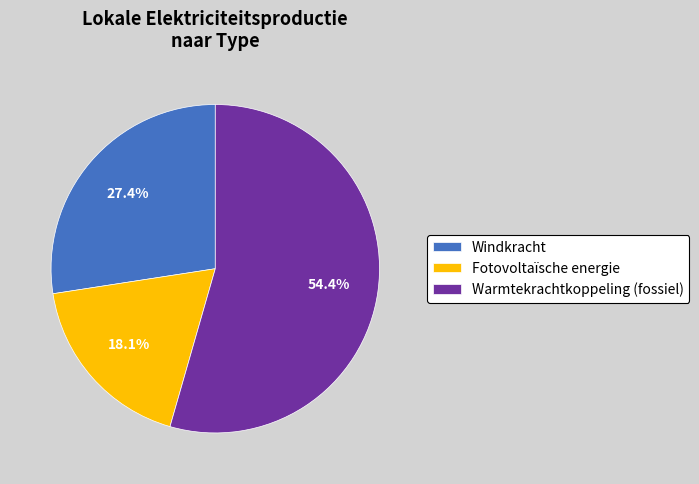

Which slice represents more than half of the pie?

Warmtekrachtkoppeling (fossiel)